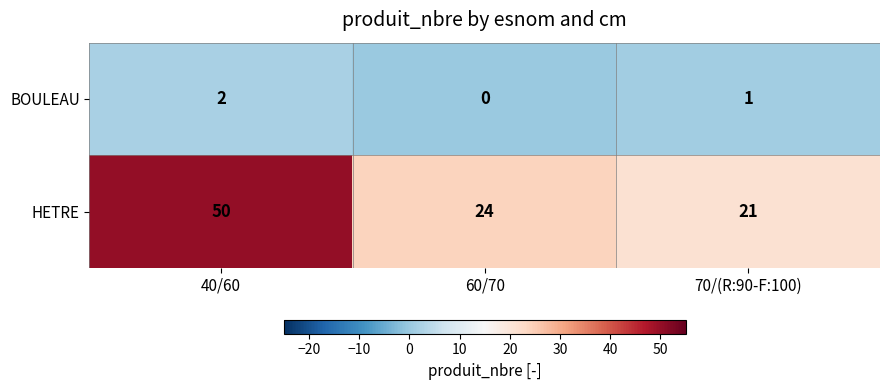

How many categories are shown in the chart?

3